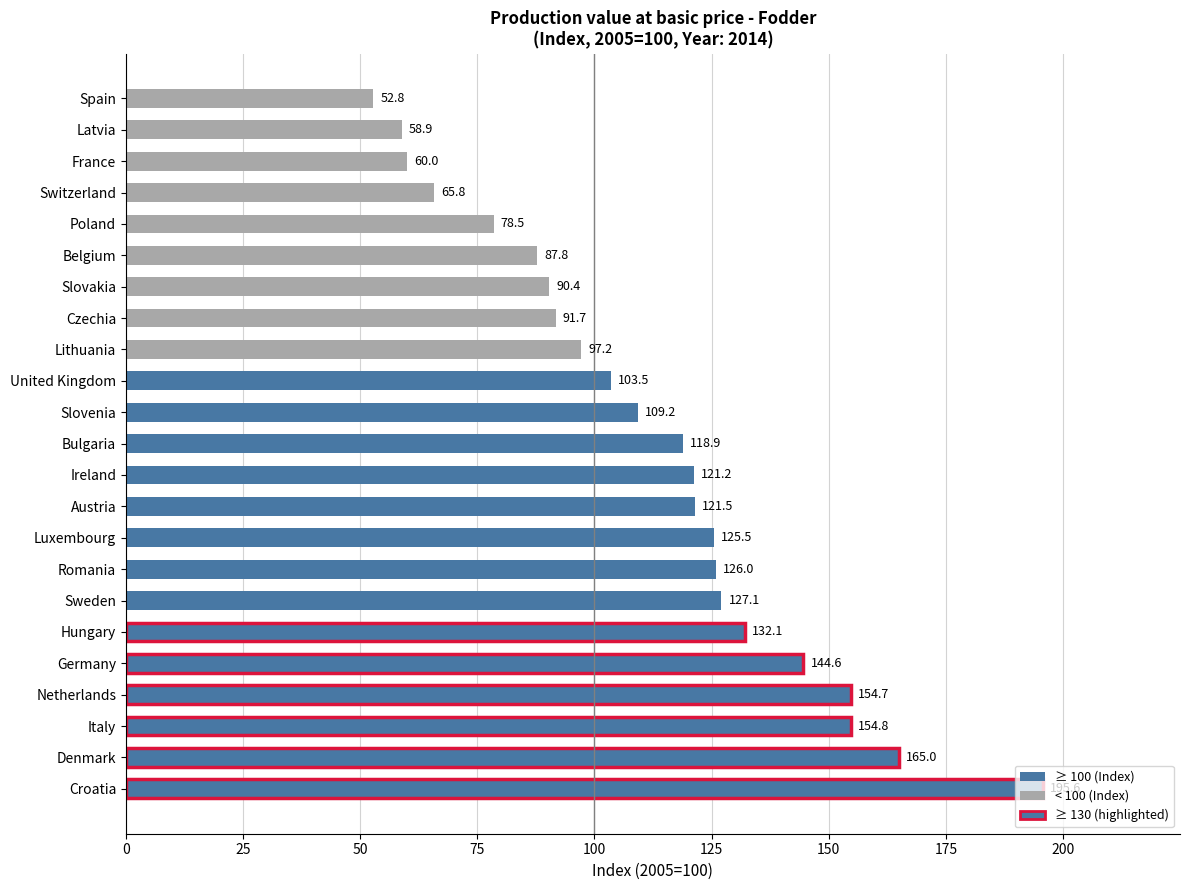

List the labels in order of value, largest first.

Croatia, Denmark, Italy, Netherlands, Germany, Hungary, Sweden, Romania, Luxembourg, Austria, Ireland, Bulgaria, Slovenia, United Kingdom, Lithuania, Czechia, Slovakia, Belgium, Poland, Switzerland, France, Latvia, Spain